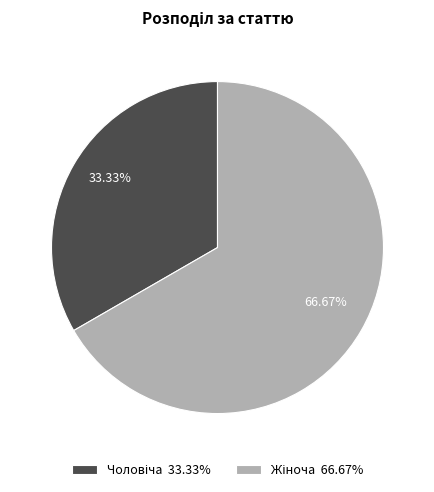

To the nearest percent, what is the average slice percentage?

50%